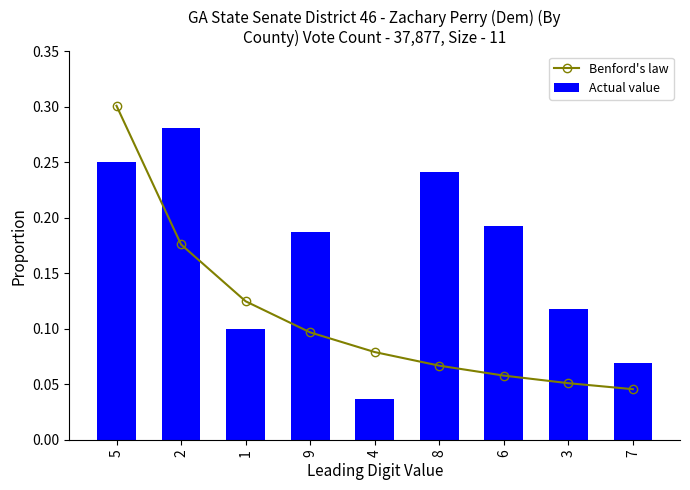

Which has a higher value, 2 or 9?

2